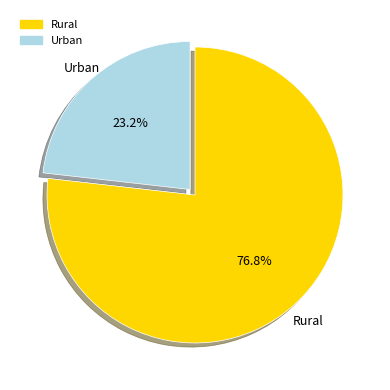

To the nearest percent, what is the difference between the largest and smallest slice percentages?

54%